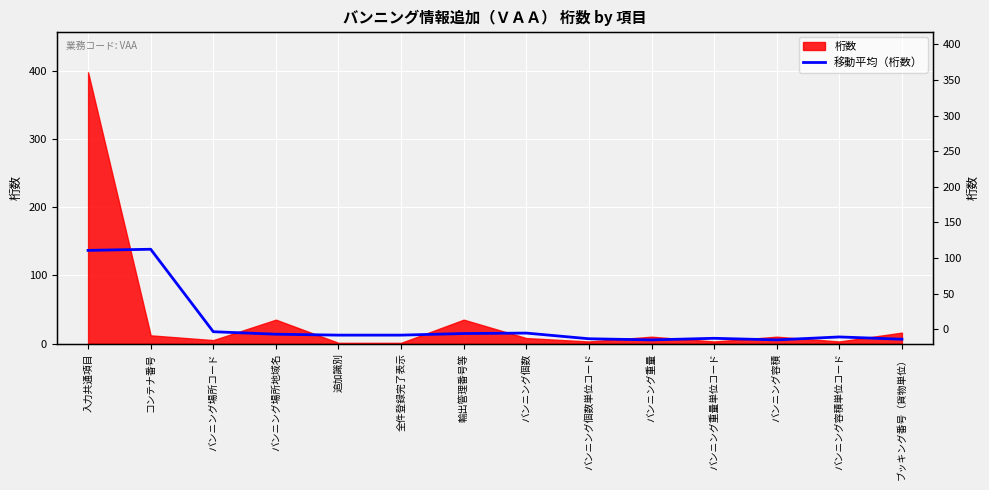

What position from the left is バンニング場所コード?

3